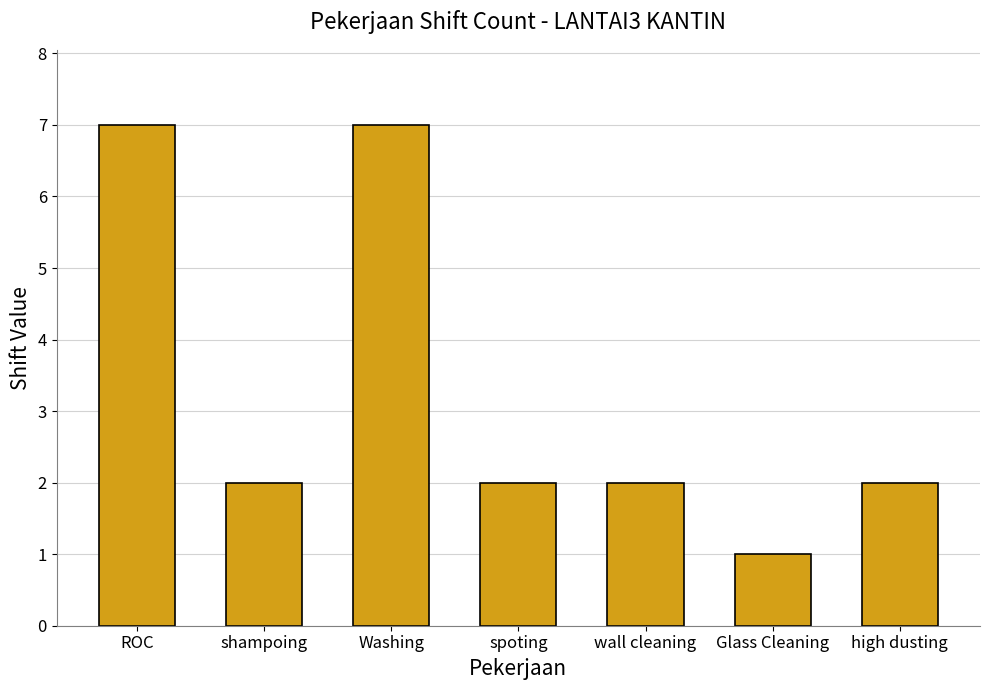

What is the change in value from Washing to high dusting?

-5